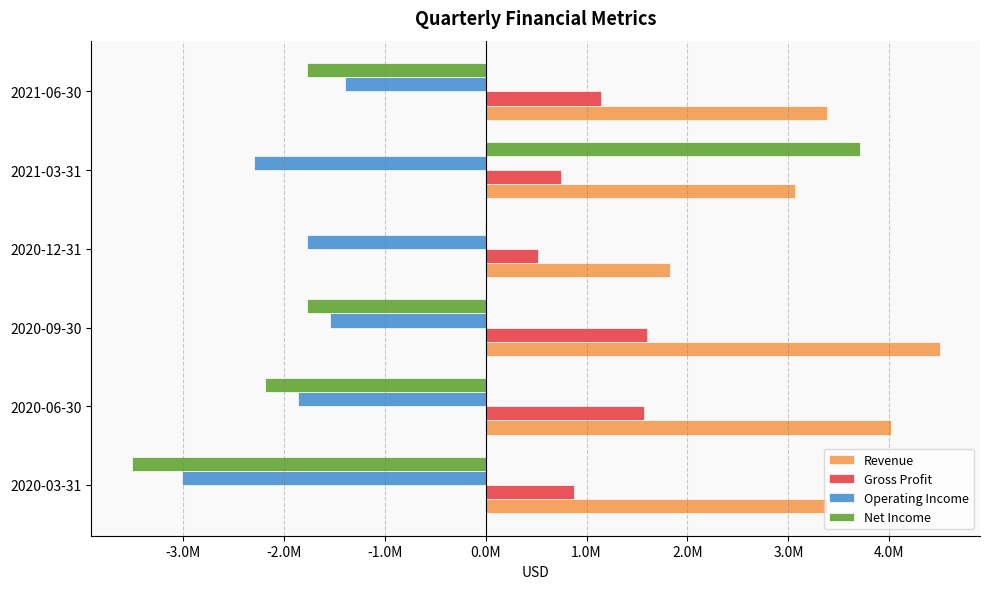

What are all the series names shown in the legend?

Revenue, Gross Profit, Operating Income, Net Income